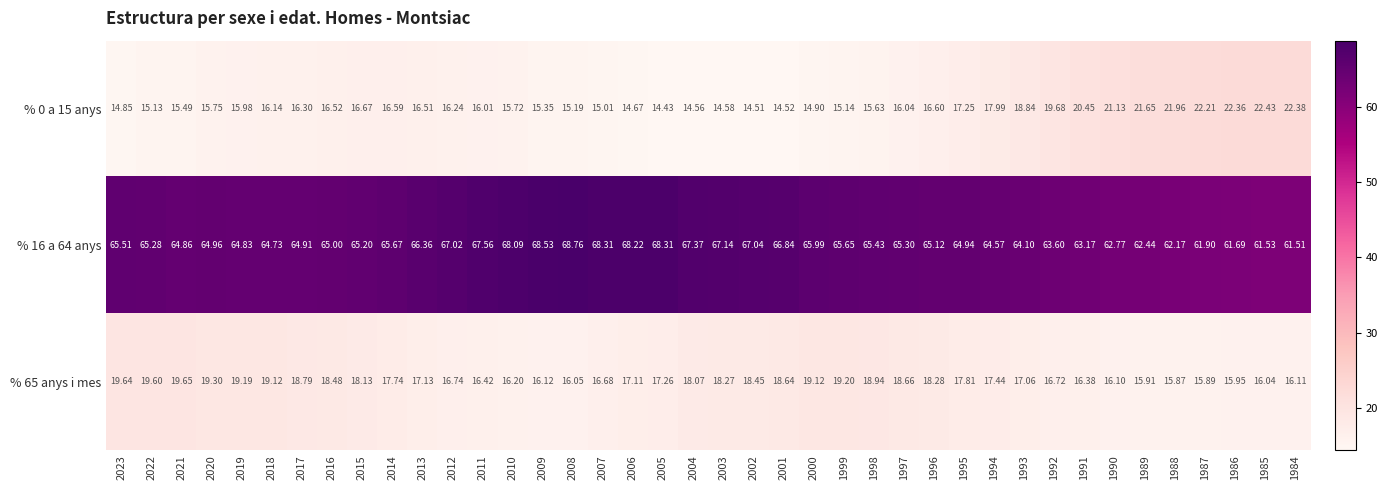

Is the value of % 65 anys i mes at 2021 greater than the value of % 16 a 64 anys at 2022?

No